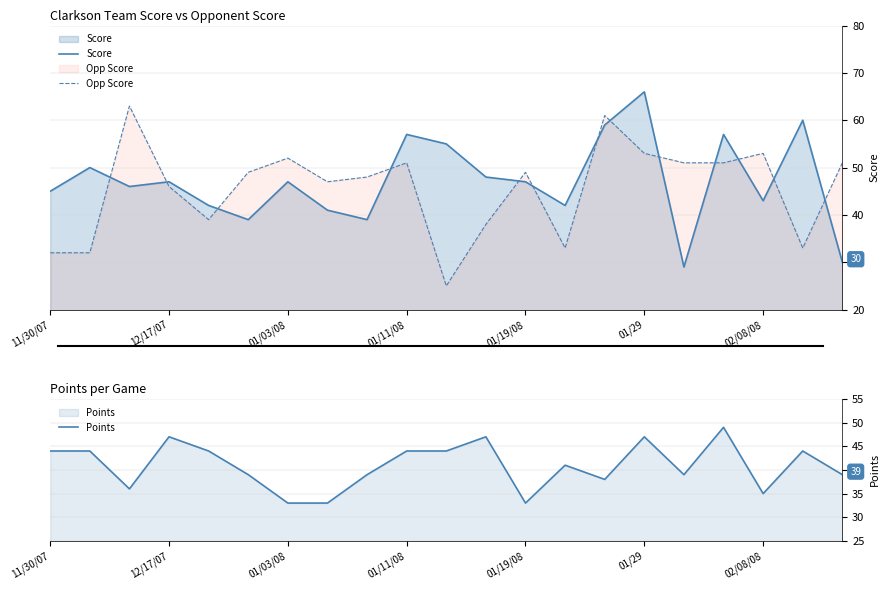

How many intersections are there between Score and Opp Score?

13